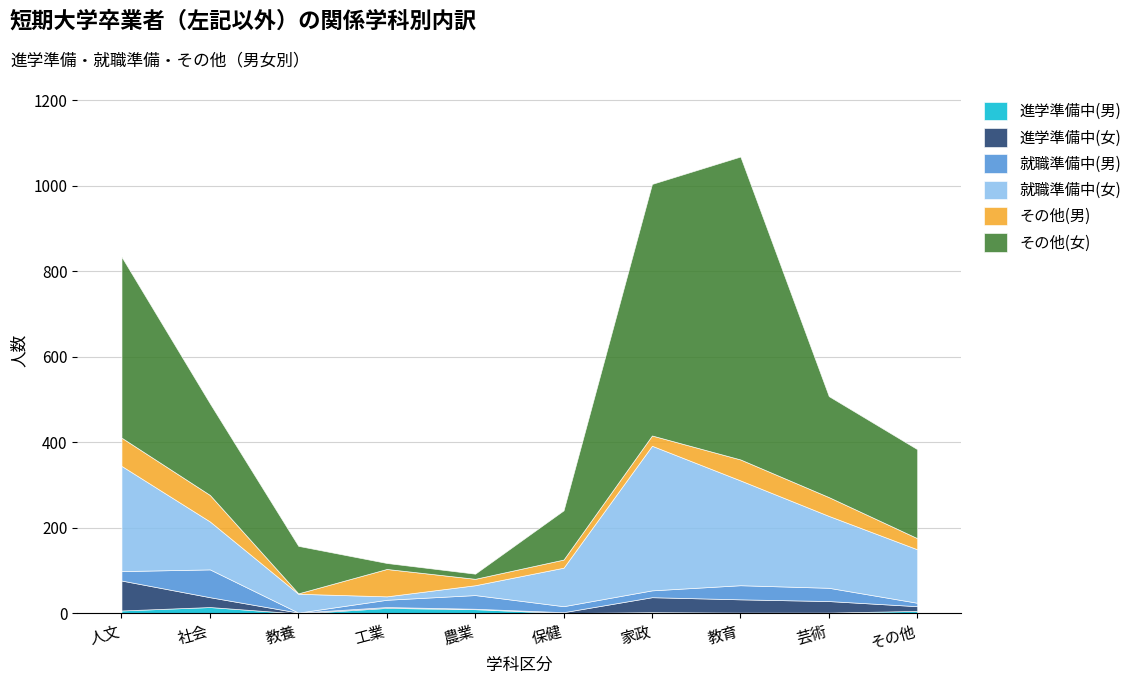

Where does the 進学準備中(男) series first go above 6?

人文